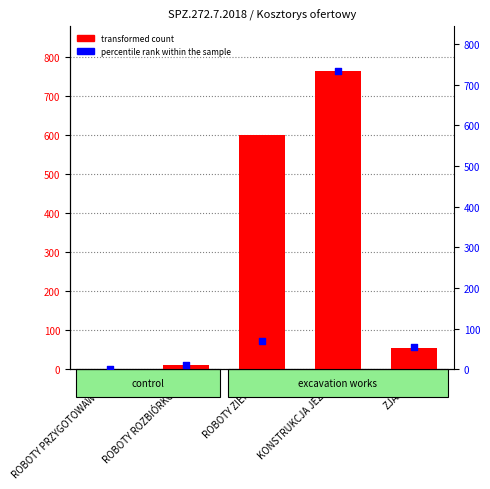

At how many categories does at least one series exceed 441?

2